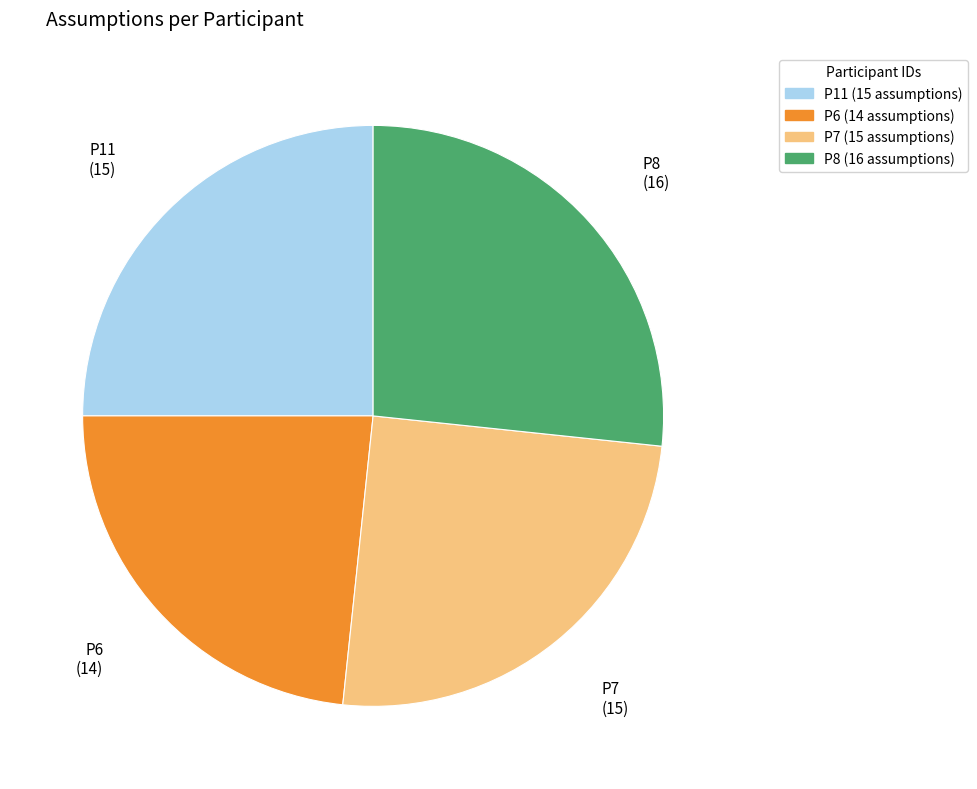

Do P11 and P8 together represent more than half of the pie?

Yes